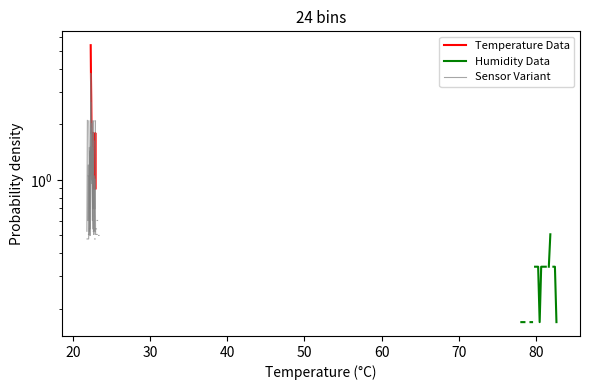

What is the difference between the maximum and minimum values in the Sensor Variant series?

2.1